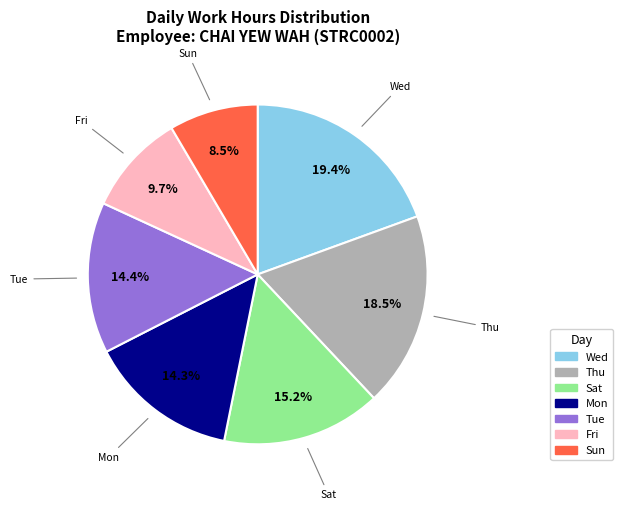

Is there a majority slice in this chart?

No